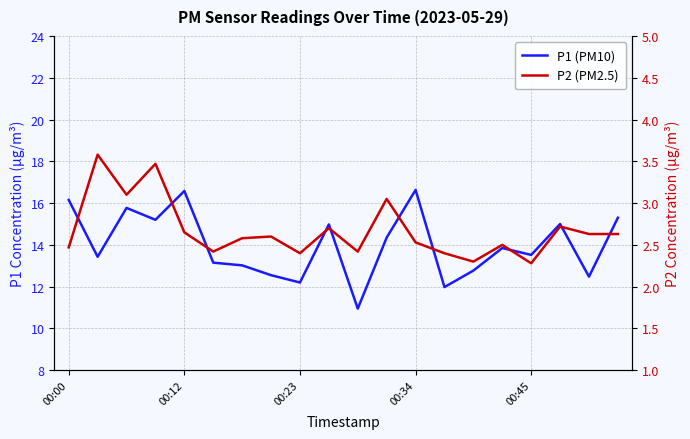

At how many categories does at least one series exceed 13?

14